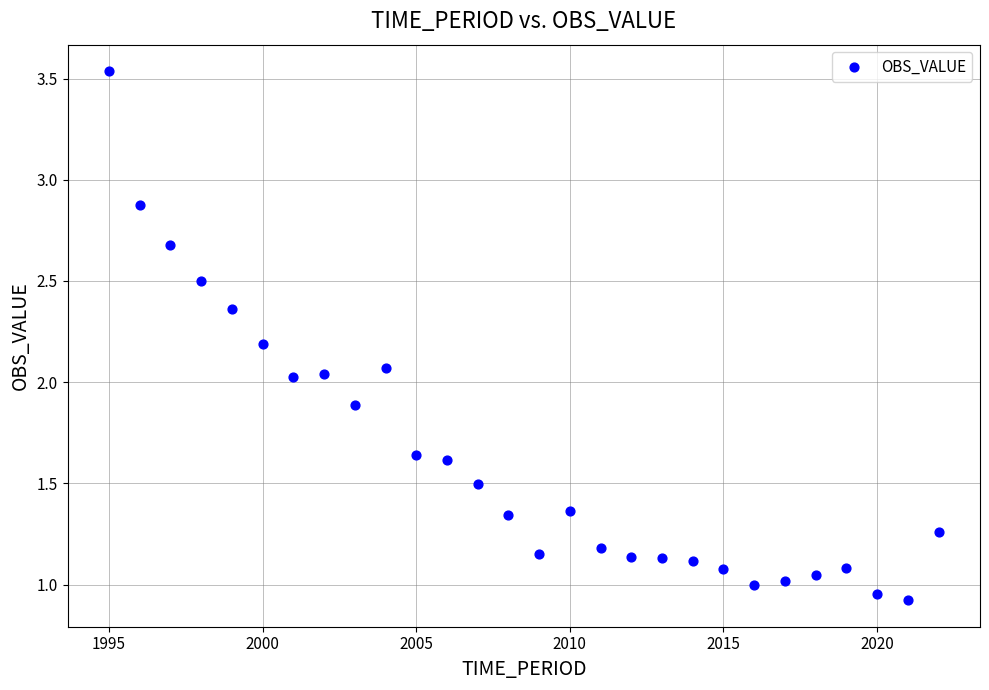

What is the range of X values (max minus min)?

27.0